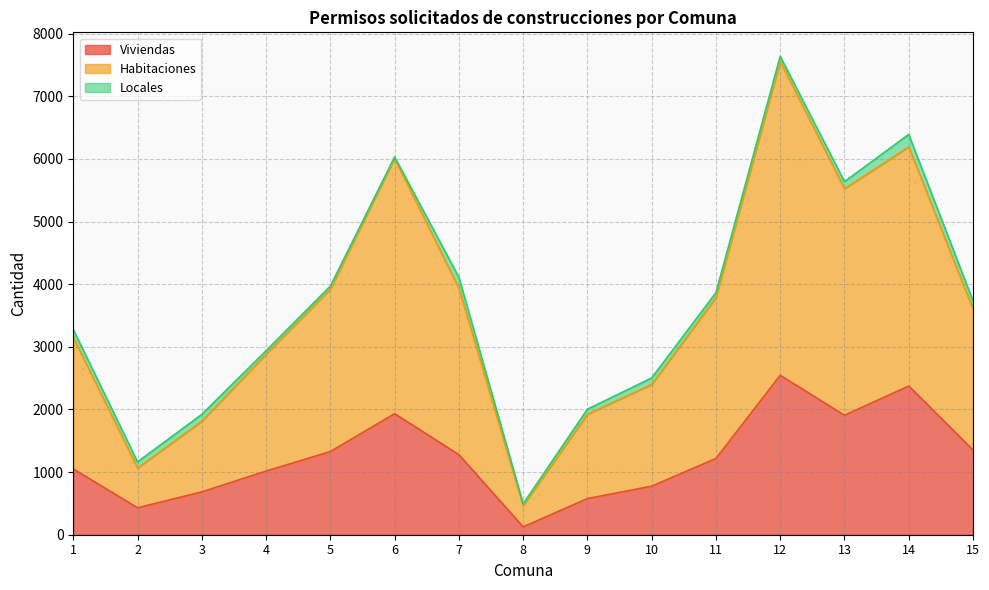

True or false: Habitaciones and Viviendas cross at least once.

False